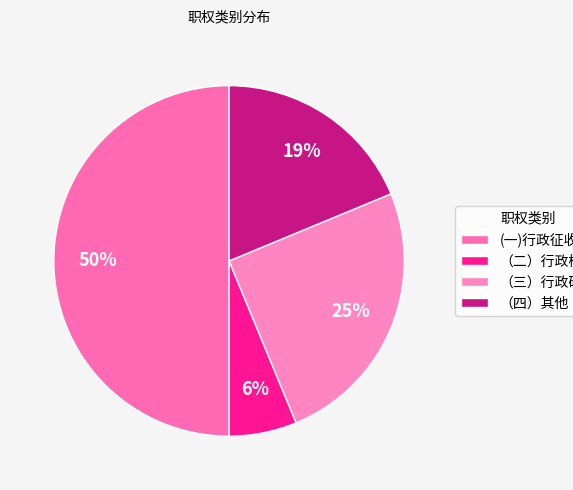

What is the total percentage of (一)行政征收 and （二）行政检查?

56.2%